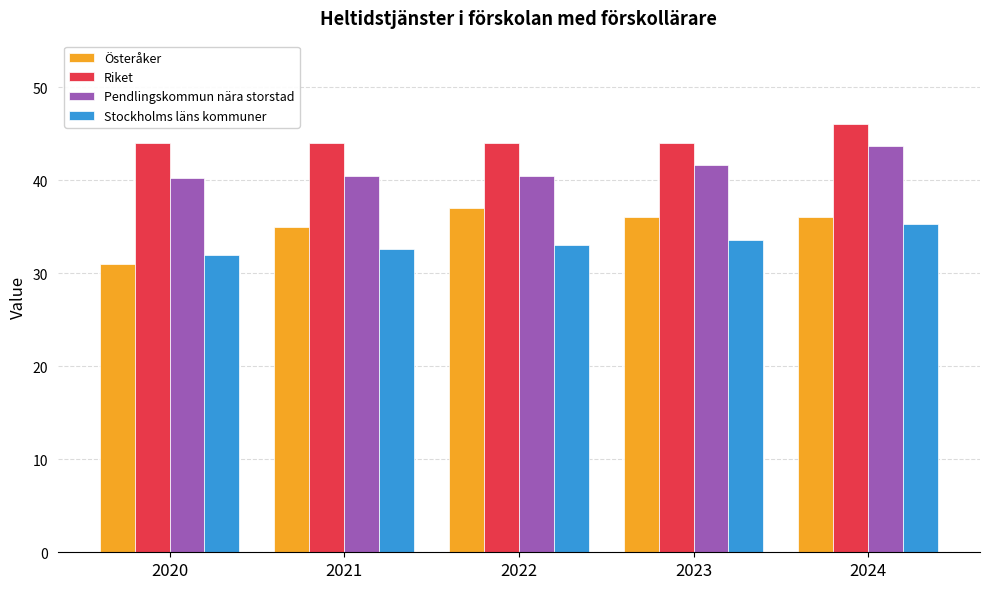

What are all the series names shown in the legend?

Österåker, Riket, Pendlingskommun nära storstad, Stockholms läns kommuner